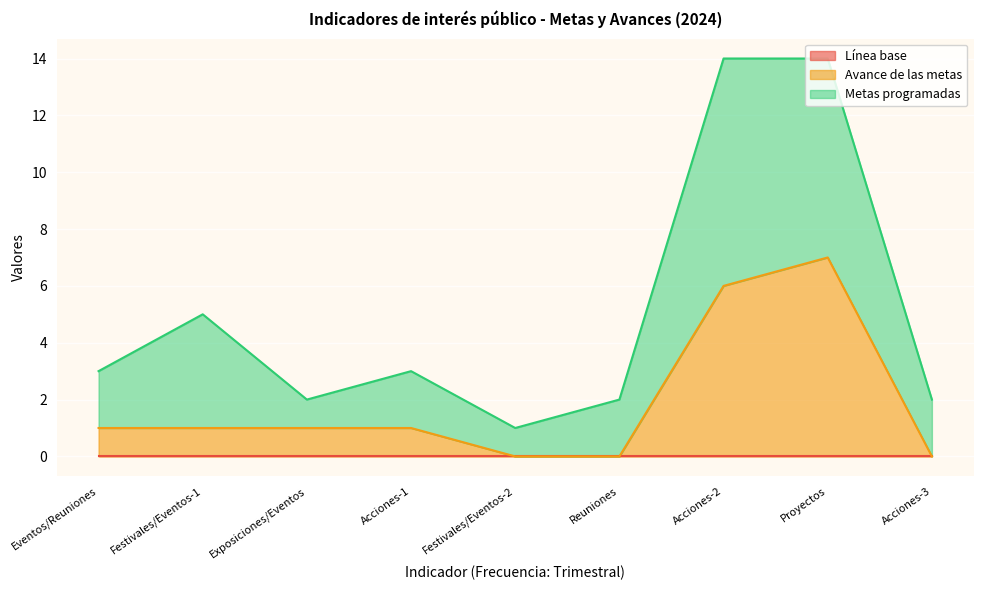

True or false: Metas programadas and Avance de las metas cross at least once.

False